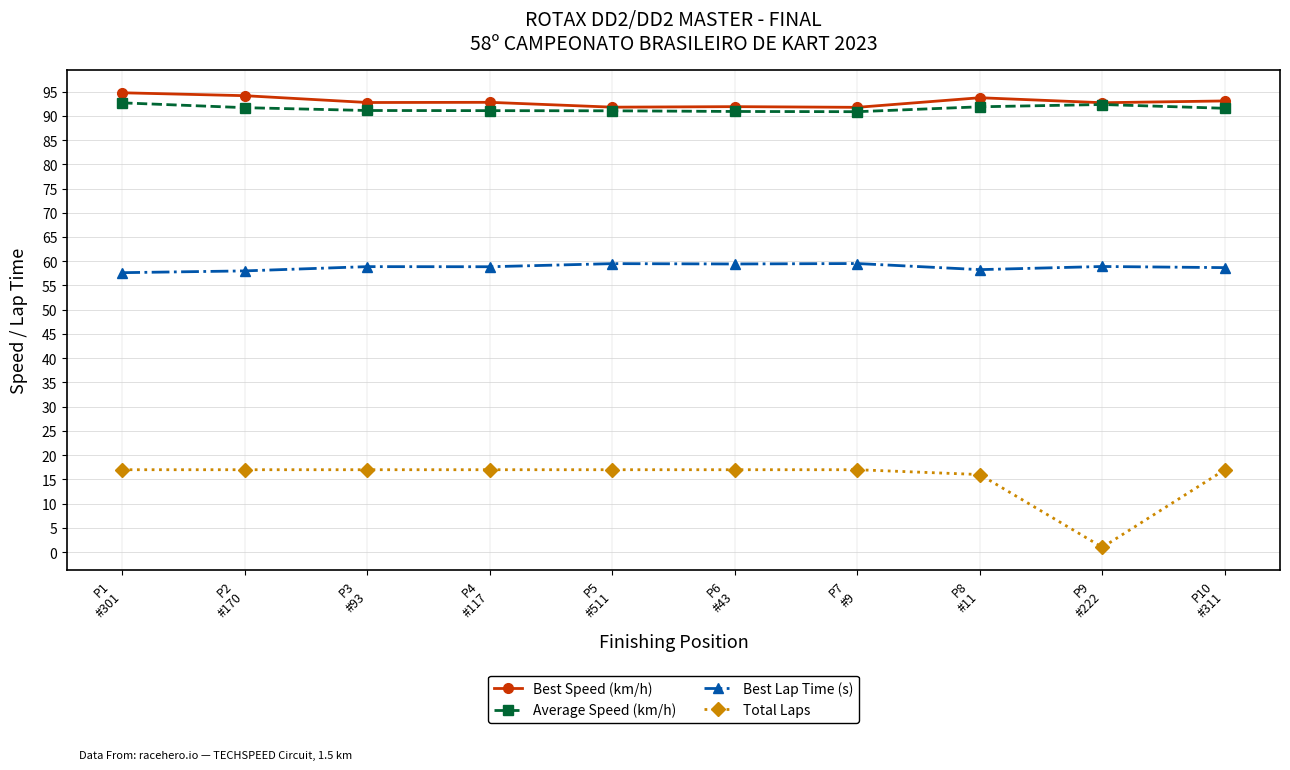

At how many categories does at least one series exceed 72?

10